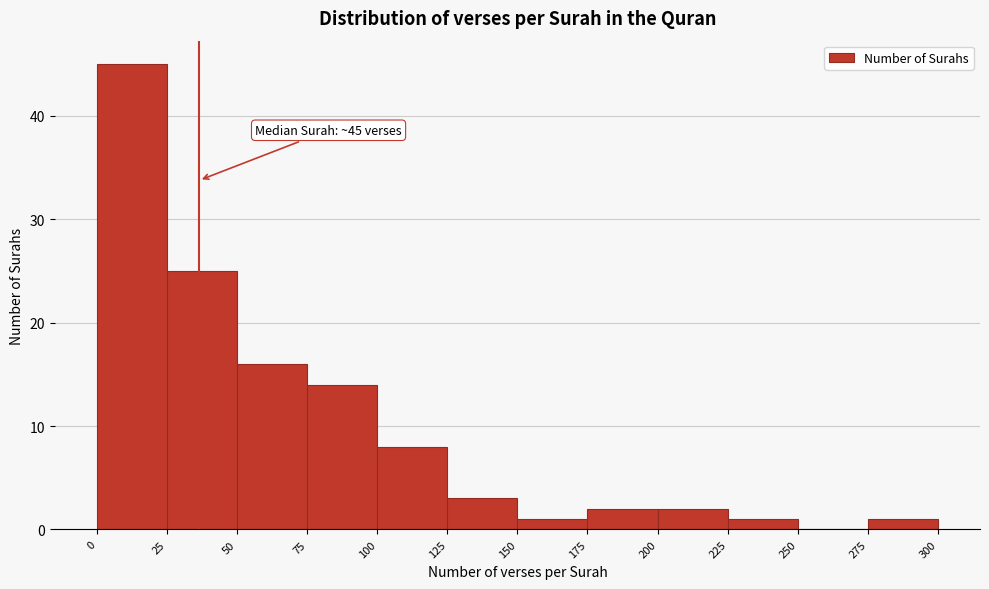

Over which range of the x-axis is the bar tallest?

0 to 25